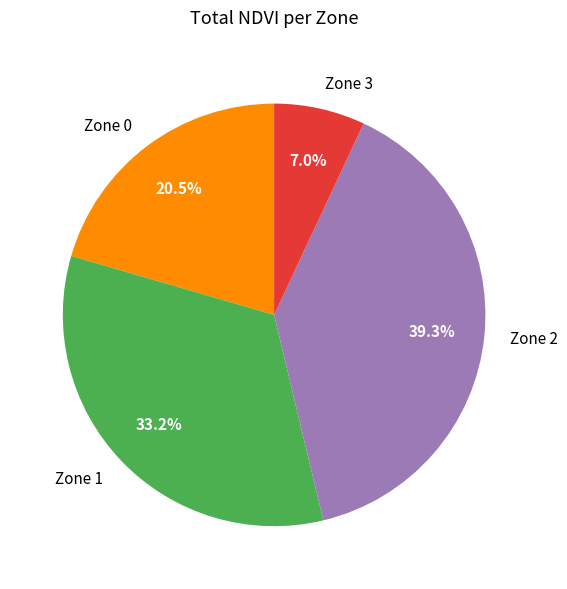

To the nearest percent, what is the difference between the largest and smallest slice percentages?

32%